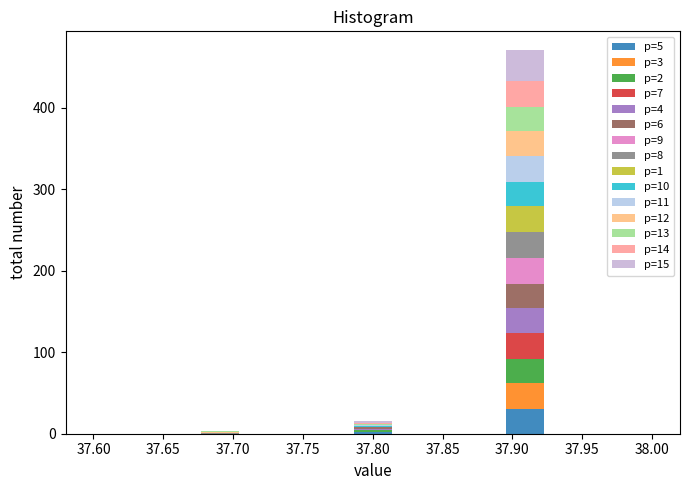

Which range on the x-axis has the tallest stacked bar (by total height)?

37.895 to 37.925